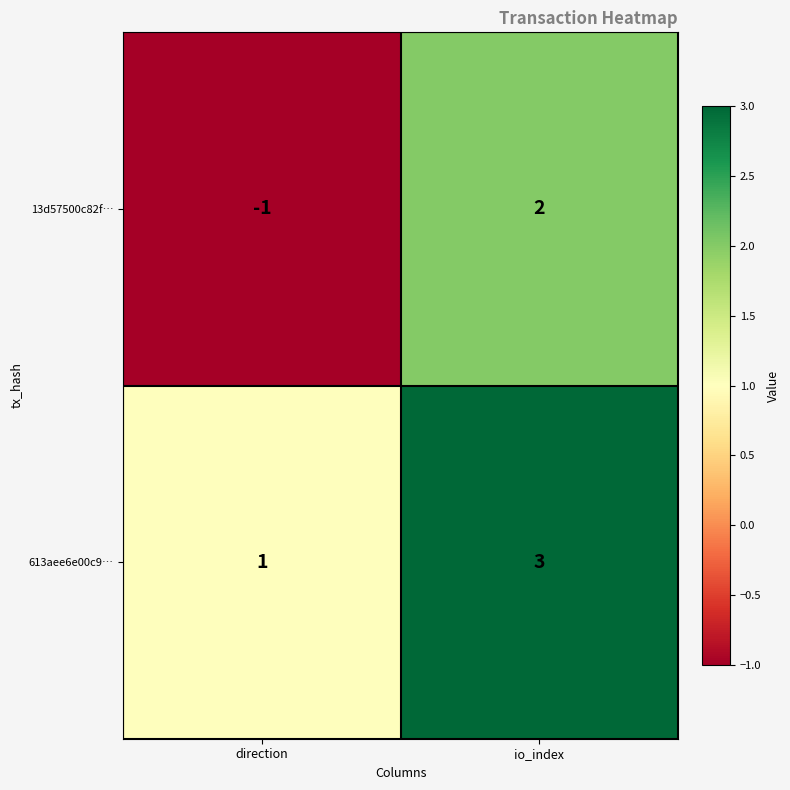

At which category does the chart reach its minimum across all series?

direction